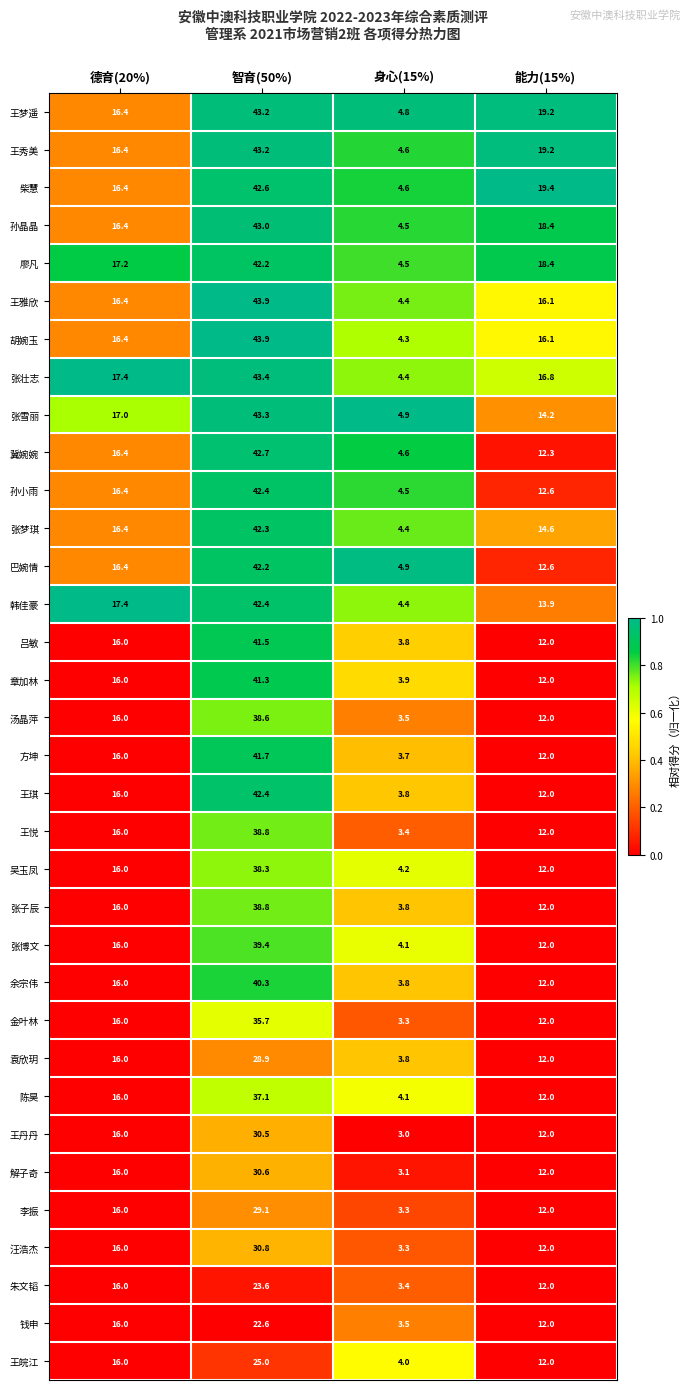

What is the total value across all series at 智育(50%)?

1295.7